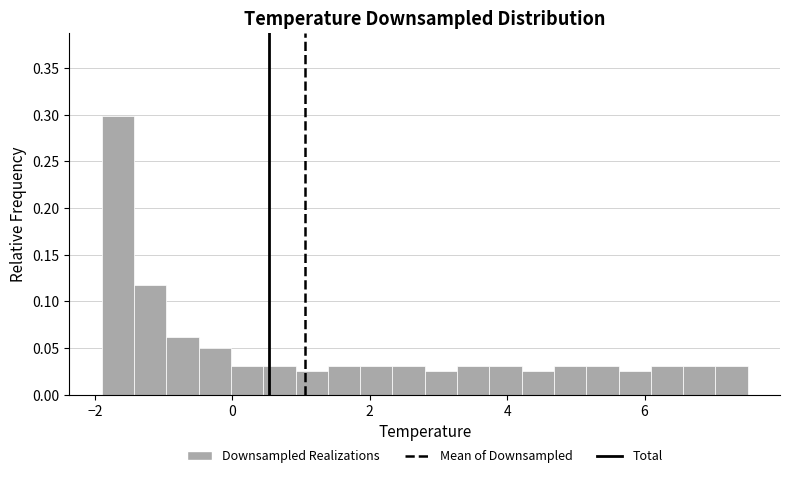

Read against the x-axis, roughly where is the centre of the tallest bar?

-1.6